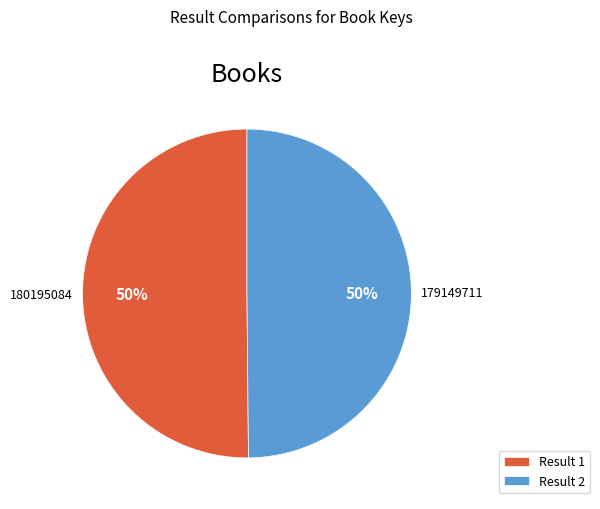

To the nearest percent, what percentage of the pie is Result 2?

50%